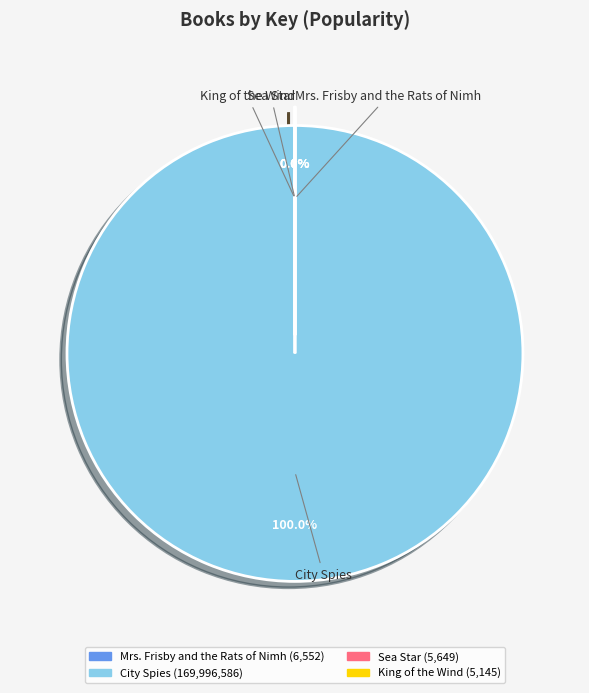

Which slice is the largest?

City Spies